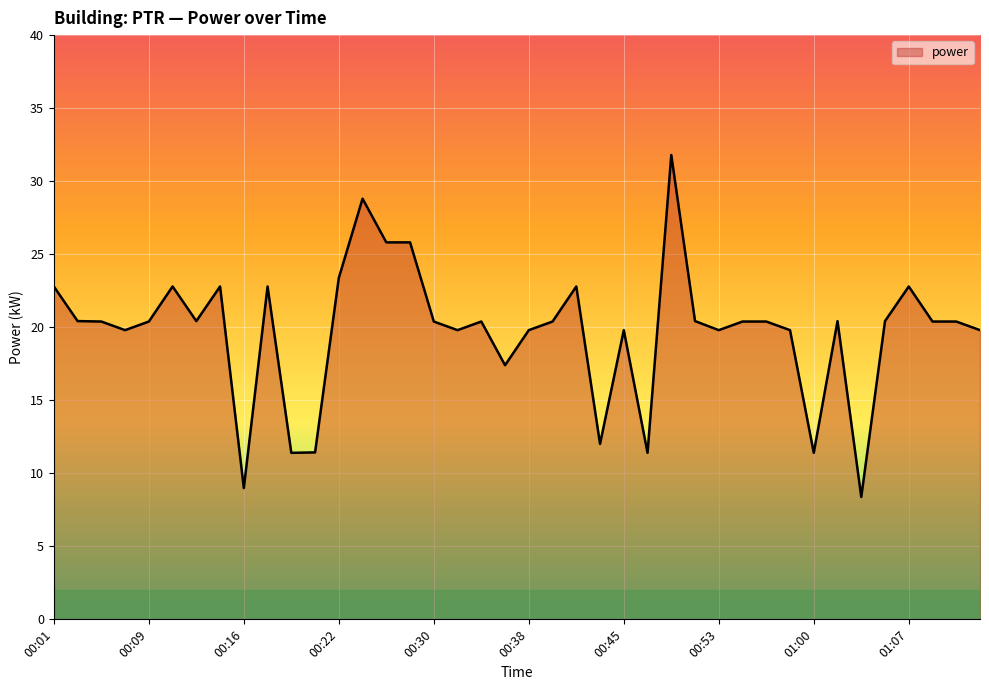

Reading left to right, list all the values displayed in this chart.

22.8	20.4	20.4	19.8	20.4	22.8	20.4	22.8	9.0	22.8	11.4	11.4	23.4	28.8	25.8	25.8	20.4	19.8	20.4	17.4	19.8	20.4	22.8	12.0	19.8	11.4	31.8	20.4	19.8	20.4	20.4	19.8	11.4	20.4	8.4	20.4	22.8	20.4	20.4	19.8